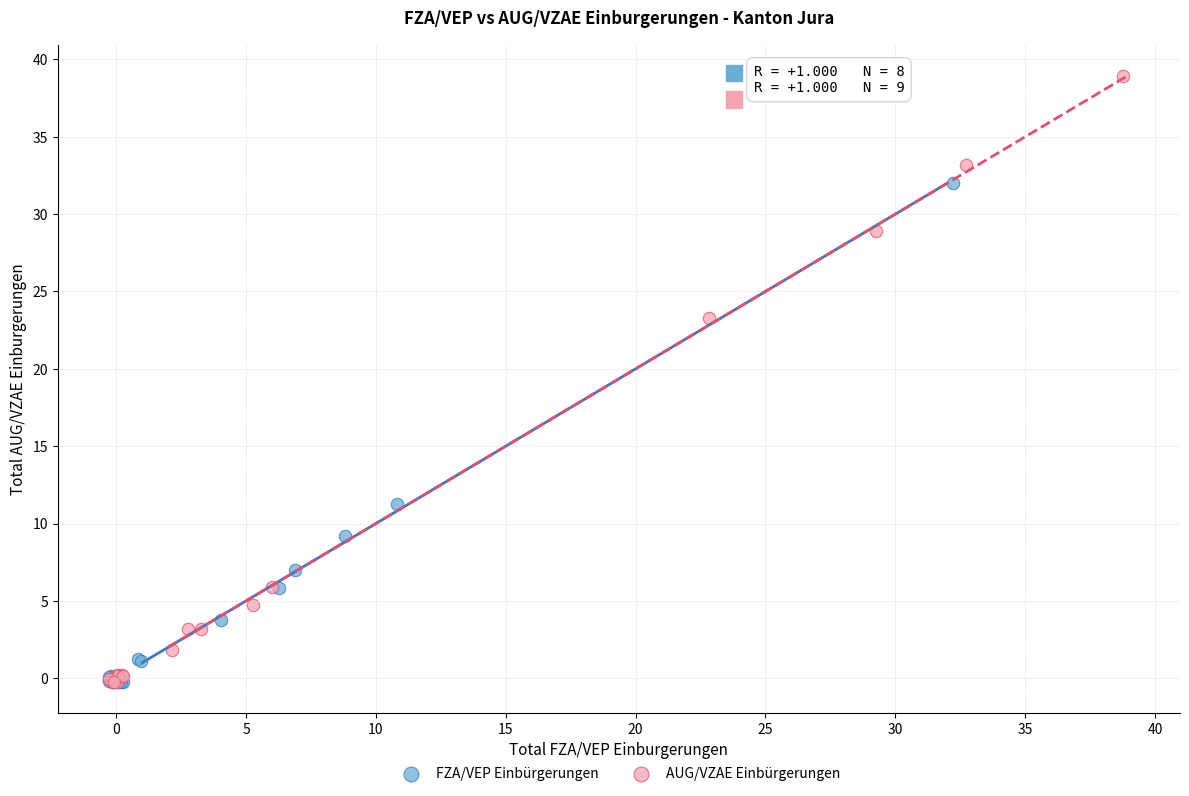

Which series contains the highest Y value?

AUG/VZAE Einbürgerungen